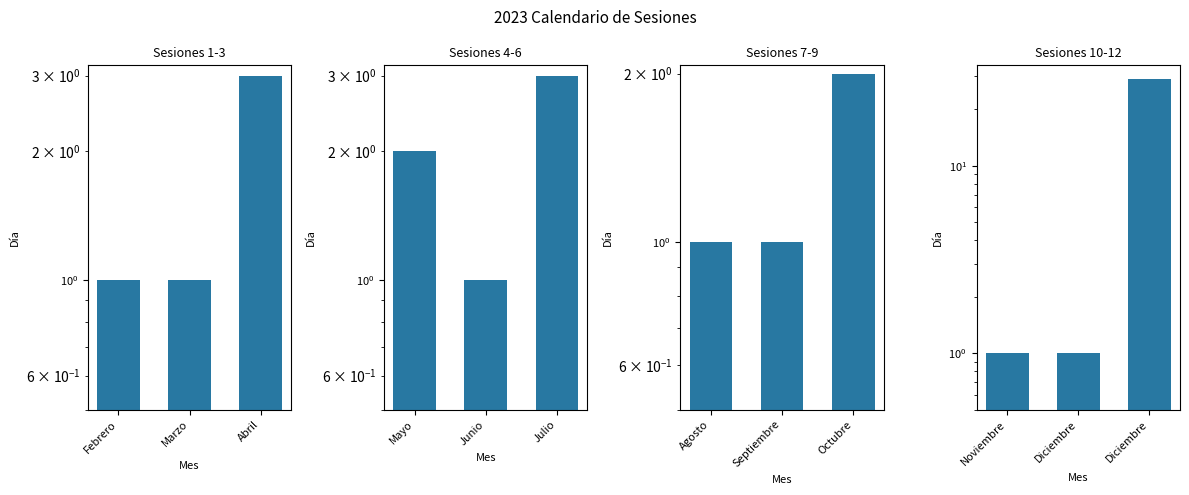

What is the highest value of the Sesiones 4-6 series?

3